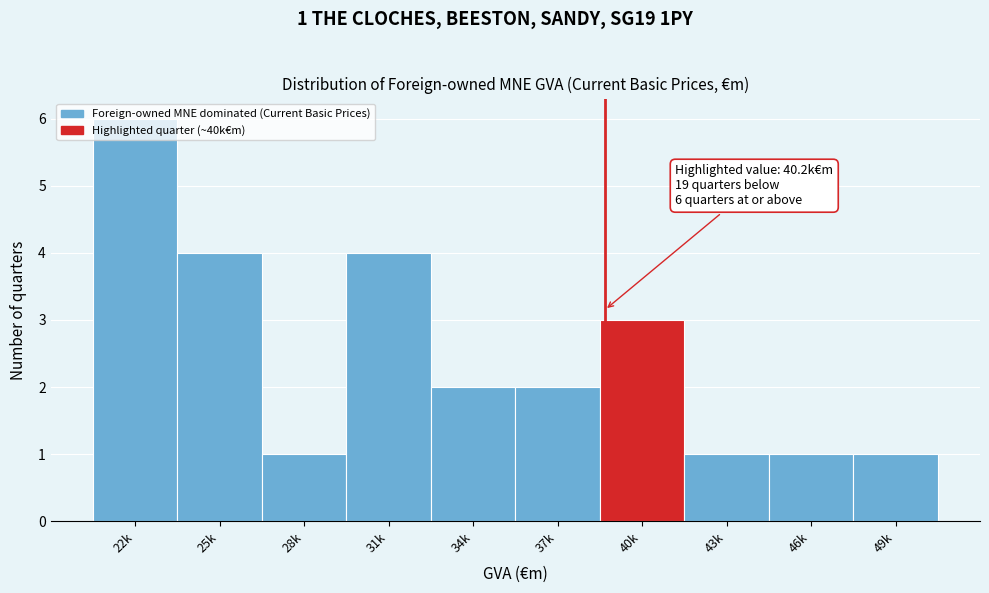

What is the difference between the maximum and minimum values?

5